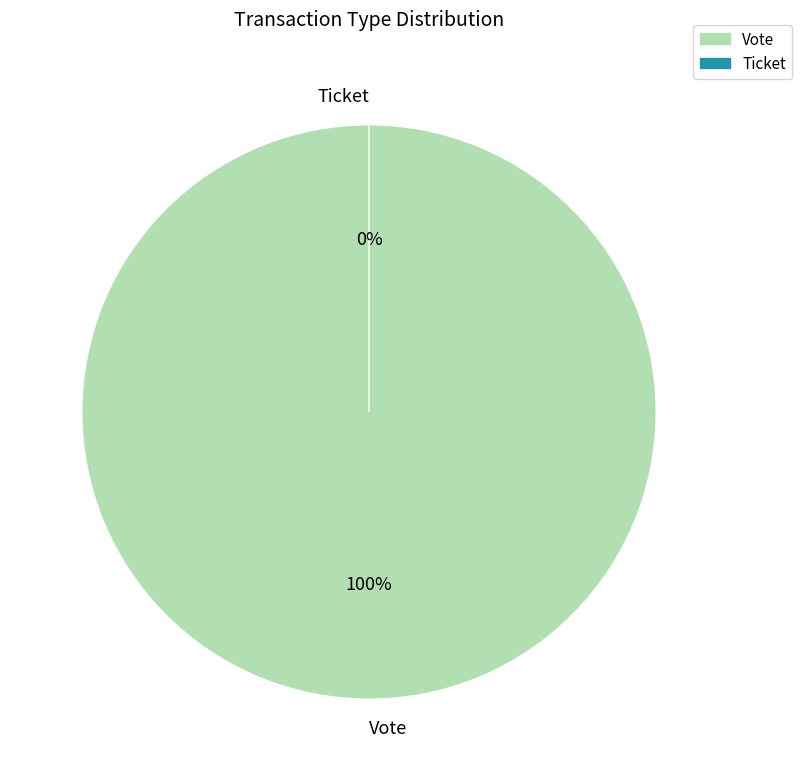

To the nearest percent, what percentage of the pie is Vote?

100%